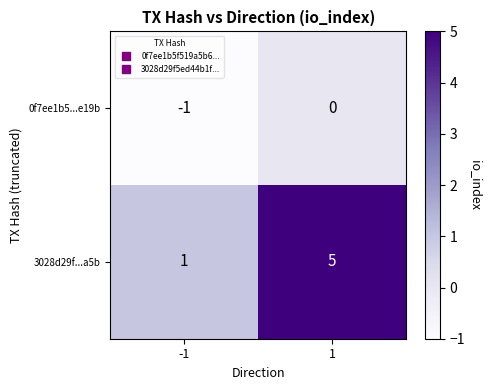

Reading left to right, transcribe all the data shown in this chart.

0f7ee1b5...e19b: -1=-1	1=0
3028d29f...a5b: -1=1	1=5